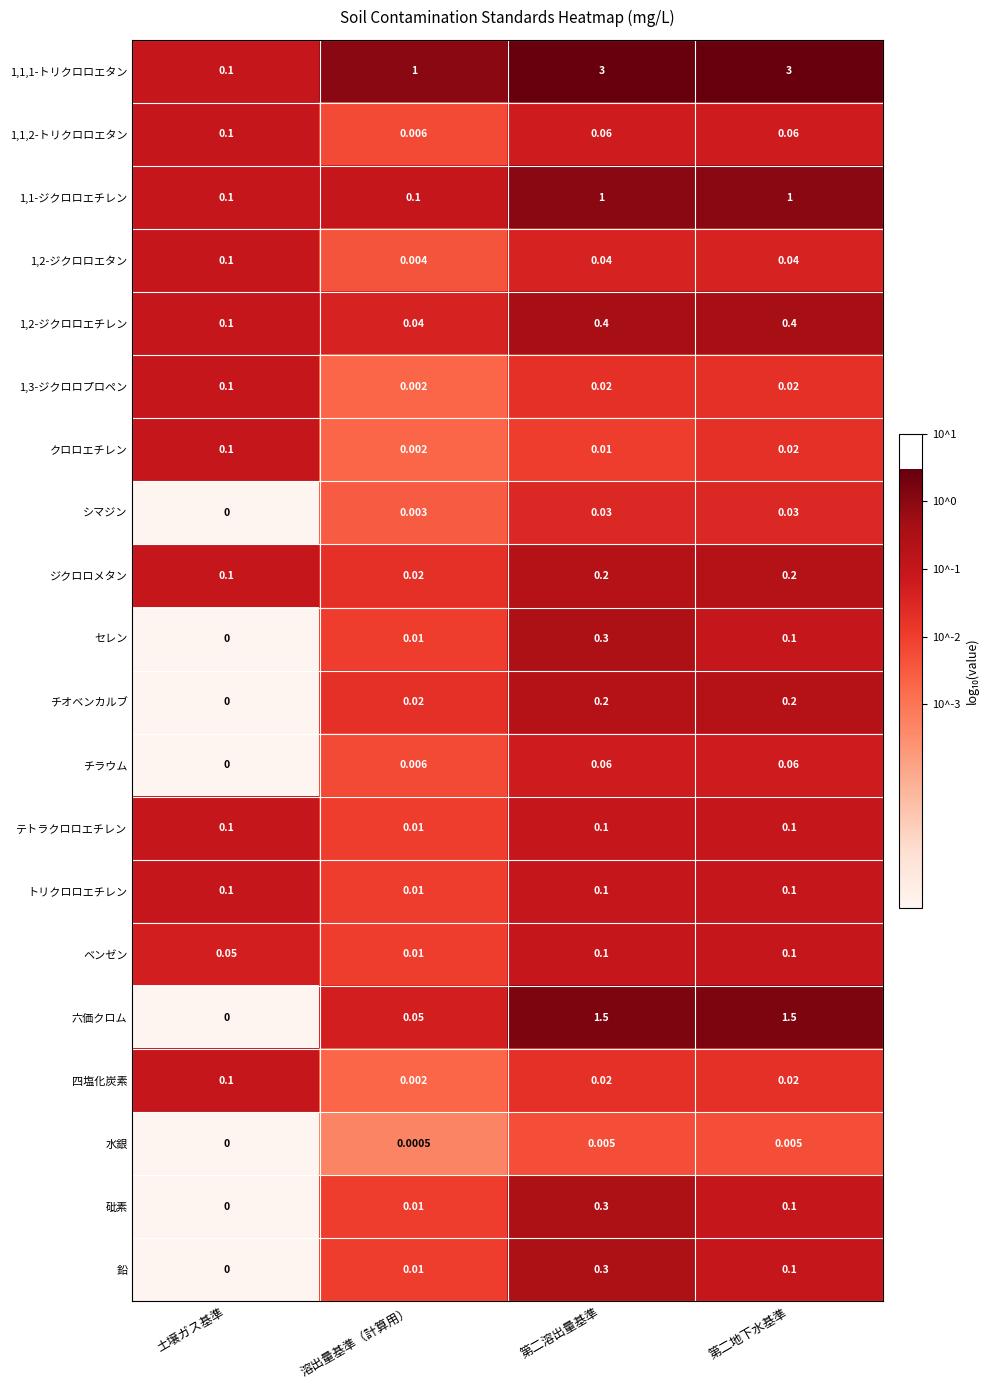

At which category is the sum across all series the highest?

第二溶出量基準